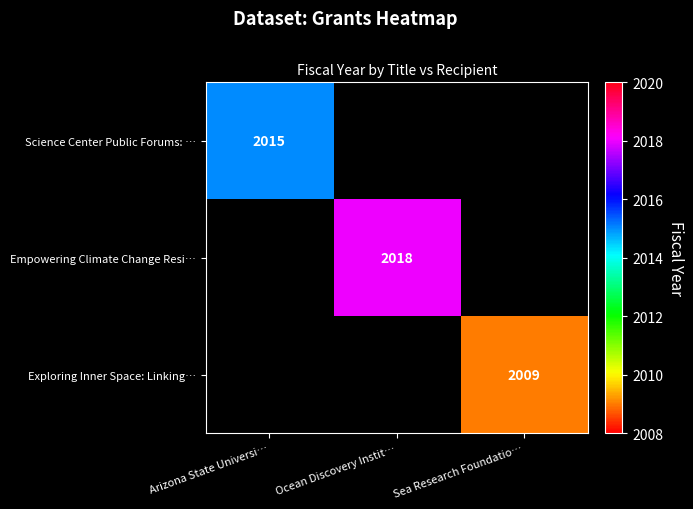

The Empowering Climate Change Resi… series shows 915 at Ocean Discovery Instit…. True or false?

False